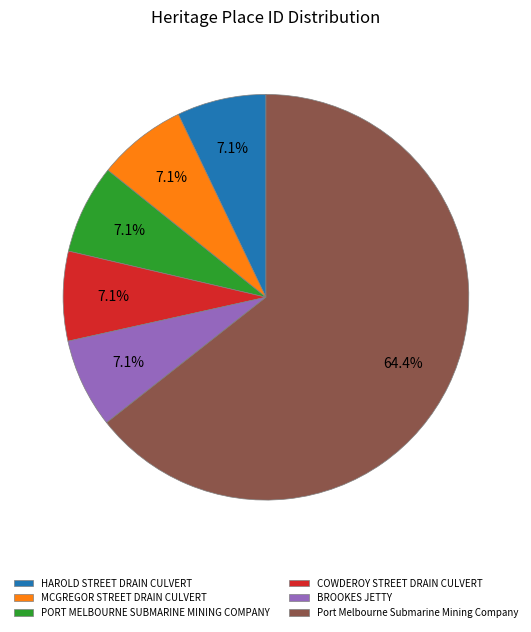

Is there any slice that represents more than half of the pie?

Yes